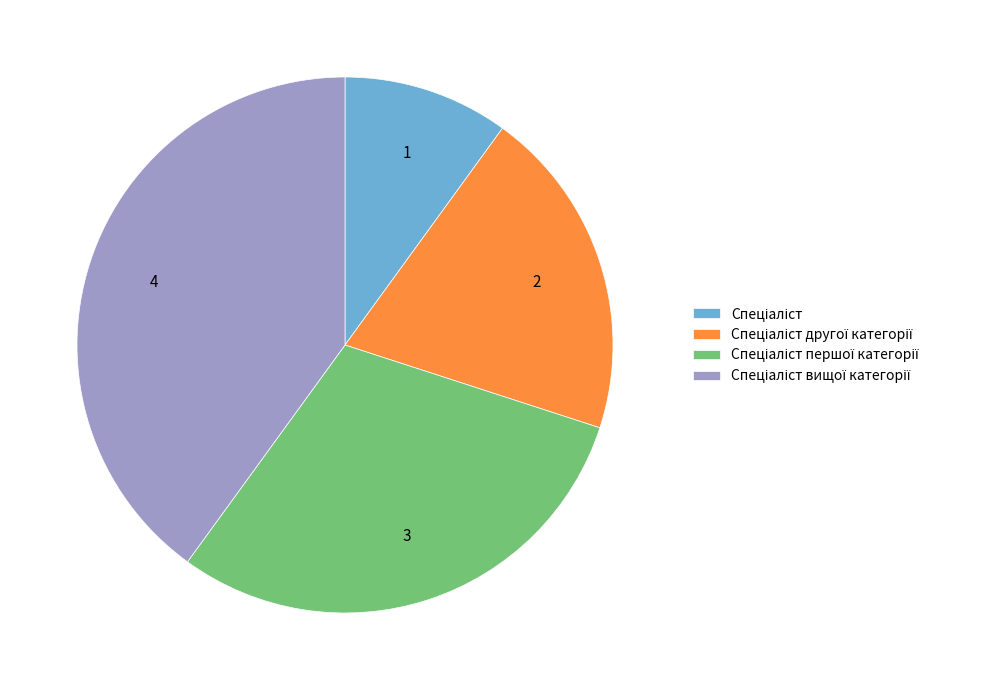

Is there a majority slice in this chart?

No